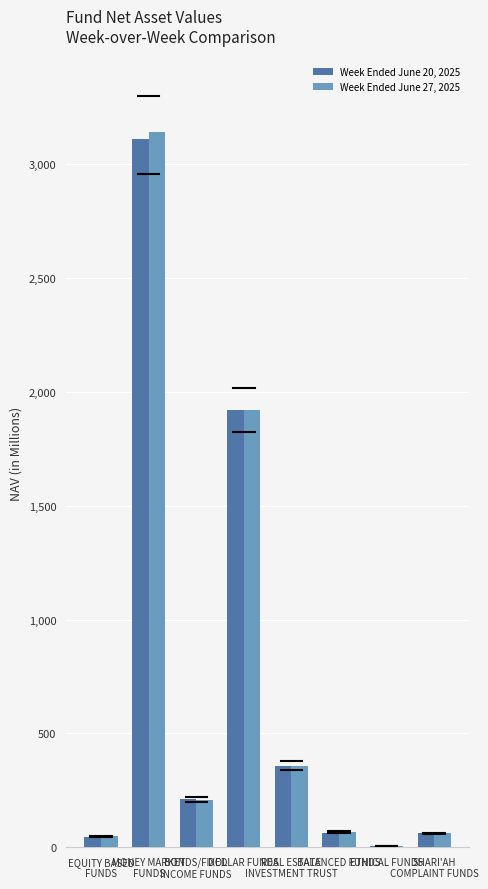

Are the bars horizontal?

No